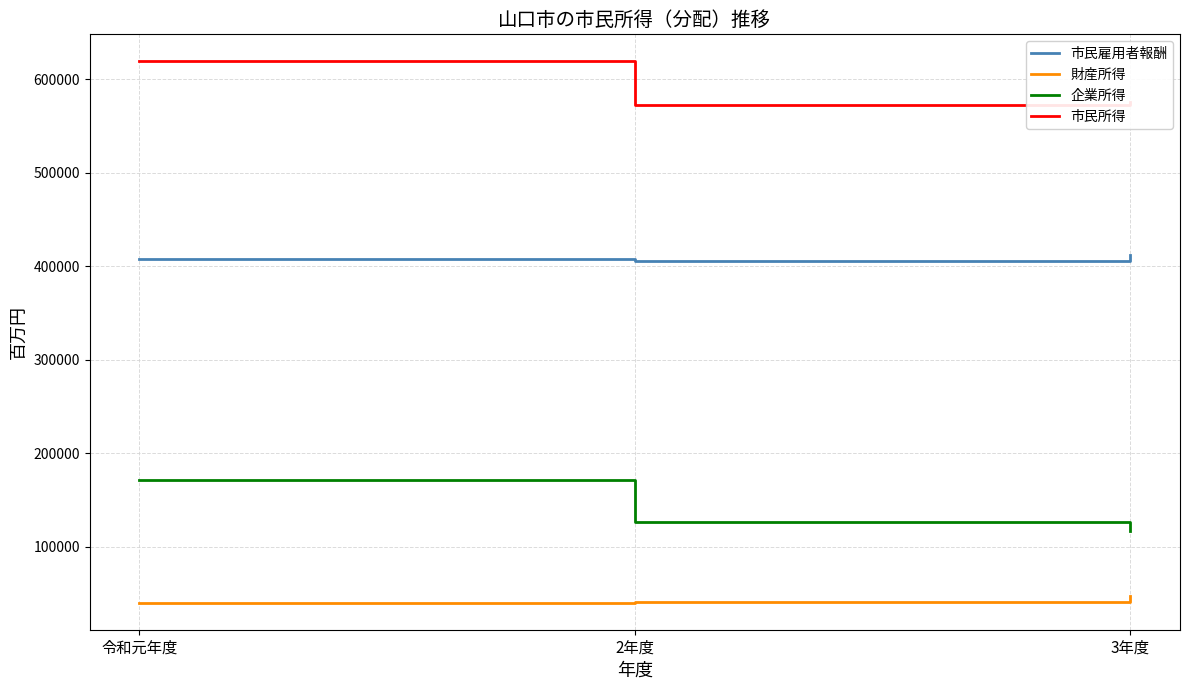

How many values in the 企業所得 series are below 126293?

1